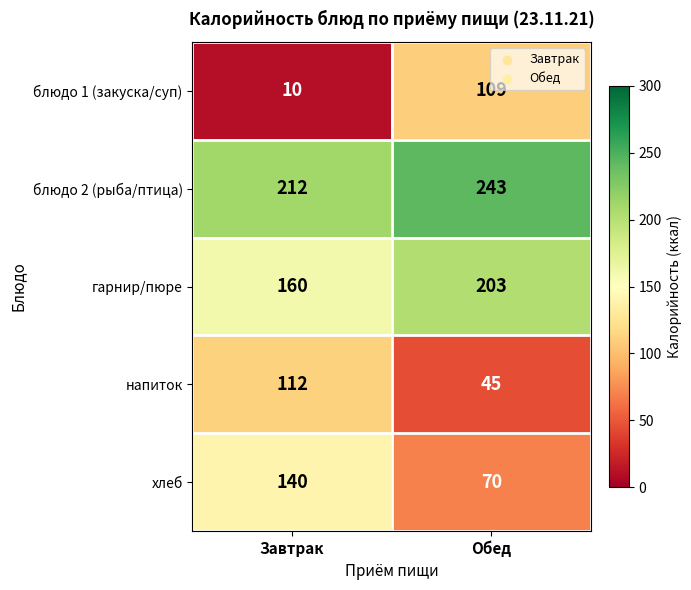

What is the difference between the highest and lowest values at Обед?

198